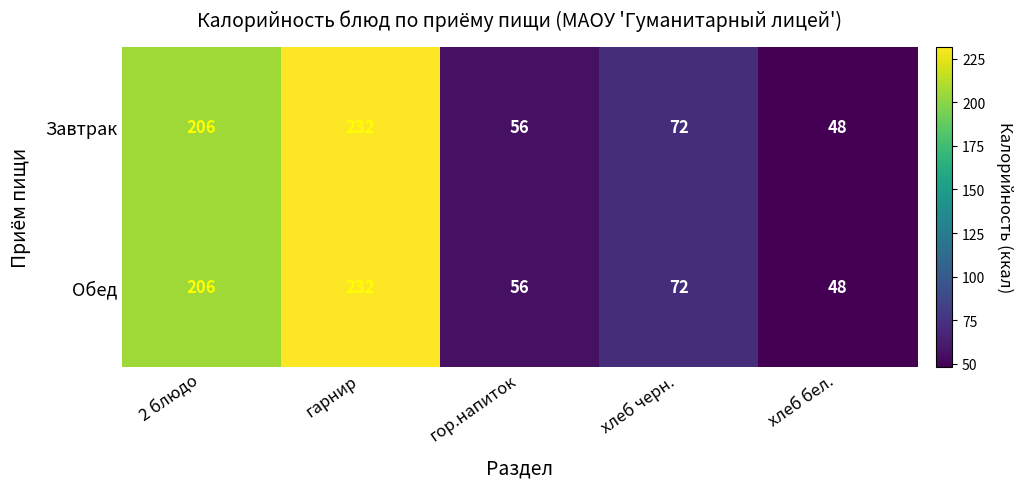

At which label does Завтрак reach its minimum?

хлеб бел.